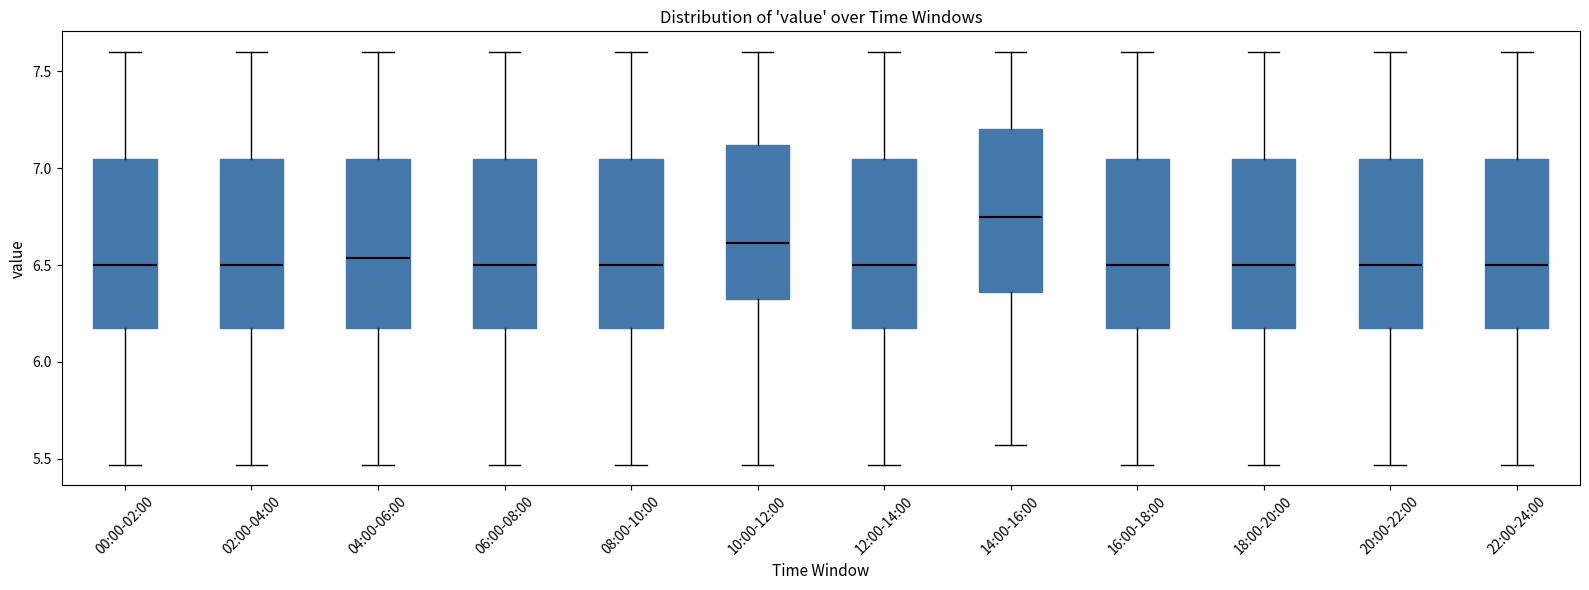

Reading left to right, transcribe this box plot: for each box, give where its median line is, the range the box spans, and where its two whiskers end, as read against the y-axis. The values are not printed on the chart, so give them approximately, as read against the axis.

00:00-02:00: median 6.50, box 6.20 to 7.05, whiskers 5.45 to 7.60
02:00-04:00: median 6.50, box 6.20 to 7.05, whiskers 5.45 to 7.60
04:00-06:00: median 6.55, box 6.20 to 7.05, whiskers 5.45 to 7.60
06:00-08:00: median 6.50, box 6.20 to 7.05, whiskers 5.45 to 7.60
08:00-10:00: median 6.50, box 6.20 to 7.05, whiskers 5.45 to 7.60
10:00-12:00: median 6.60, box 6.30 to 7.10, whiskers 5.45 to 7.60
12:00-14:00: median 6.50, box 6.20 to 7.05, whiskers 5.45 to 7.60
14:00-16:00: median 6.75, box 6.35 to 7.20, whiskers 5.55 to 7.60
16:00-18:00: median 6.50, box 6.20 to 7.05, whiskers 5.45 to 7.60
18:00-20:00: median 6.50, box 6.20 to 7.05, whiskers 5.45 to 7.60
20:00-22:00: median 6.50, box 6.20 to 7.05, whiskers 5.45 to 7.60
22:00-24:00: median 6.50, box 6.20 to 7.05, whiskers 5.45 to 7.60